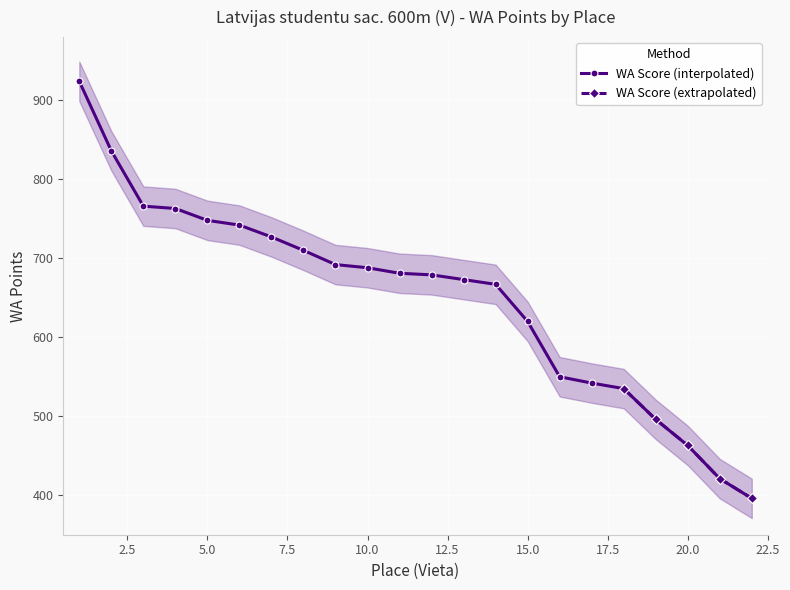

The value at 17 is 353. True or false?

False